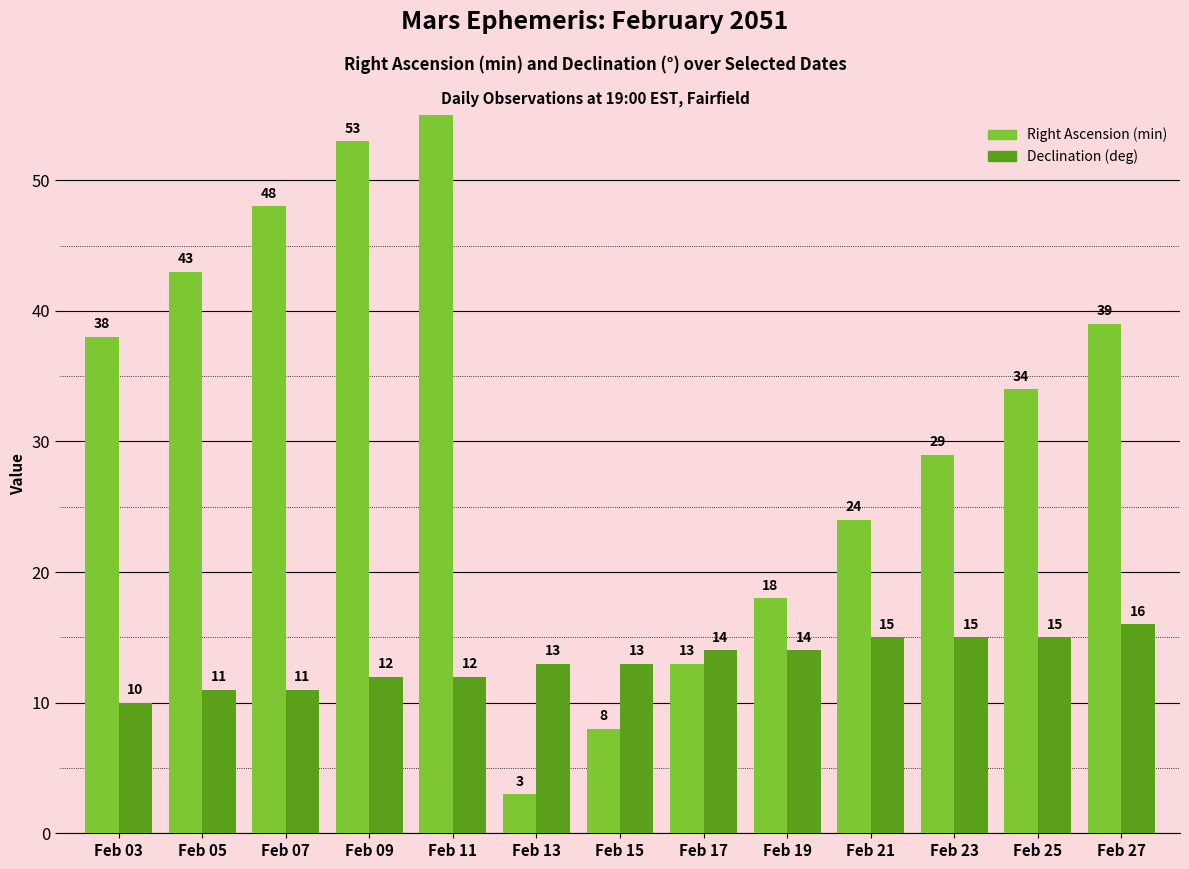

Where does the Right Ascension (min) series first go above 34?

Feb 03